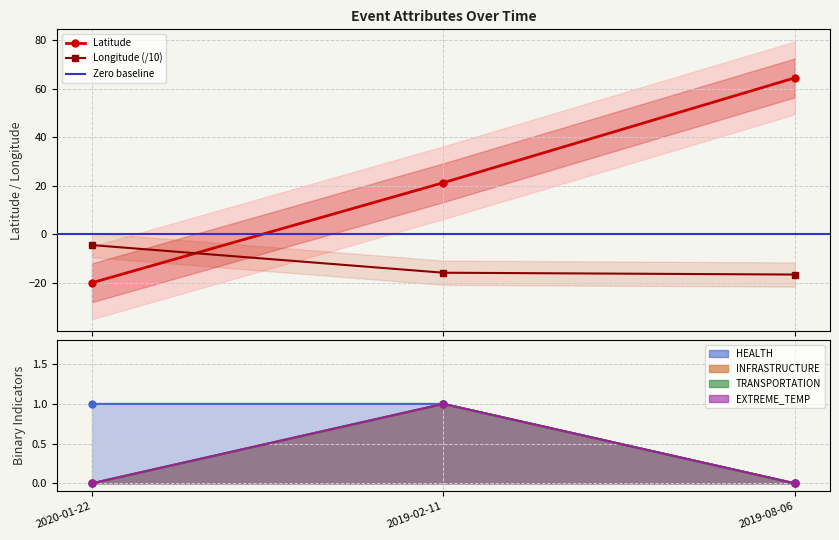

What is the difference between the TRANSPORTATION values at 2019-08-06 and 2019-02-11?

1.0